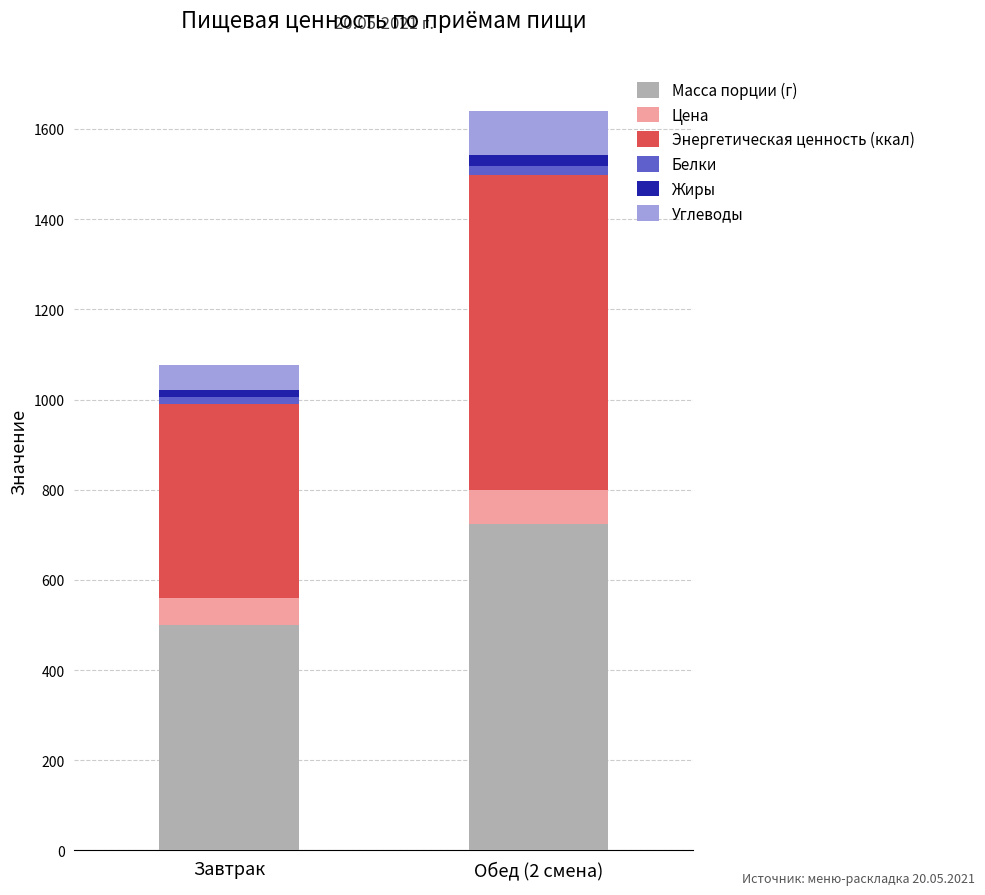

Which category has the lowest value in the Масса порции (г) series?

Завтрак